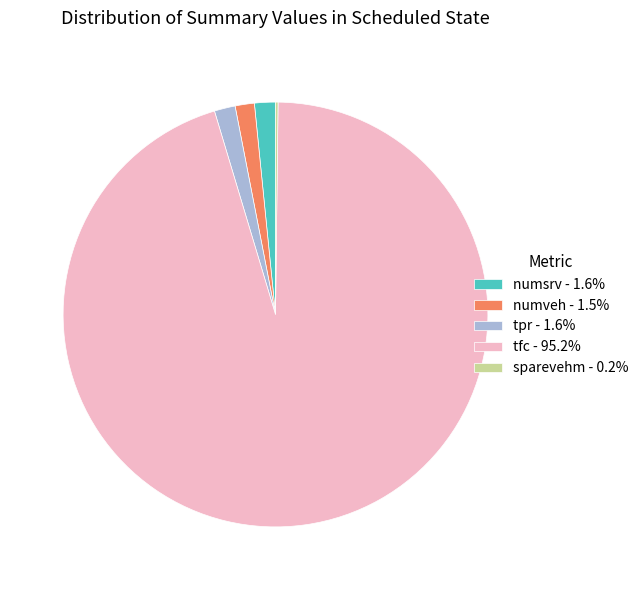

Which category has the biggest portion of the pie?

tfc